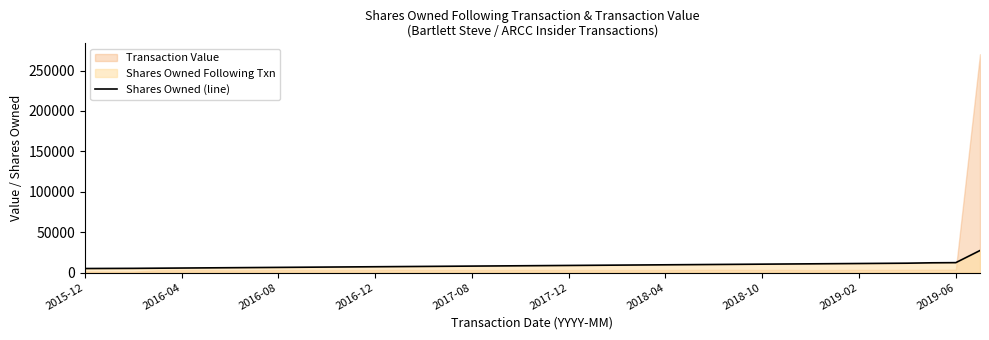

Reading left to right, extract all data points from this chart.

5000	5100	5200	5400	5600	5800	6000	6200	6400	6600	6800	7000	7200	7400	7600	7800	8000	8200	8400	8600	8800	9000	9200	9400	9600	9800	10000	10200	10400	10600	10800	11000	11200	11400	11600	12073	12273	27276